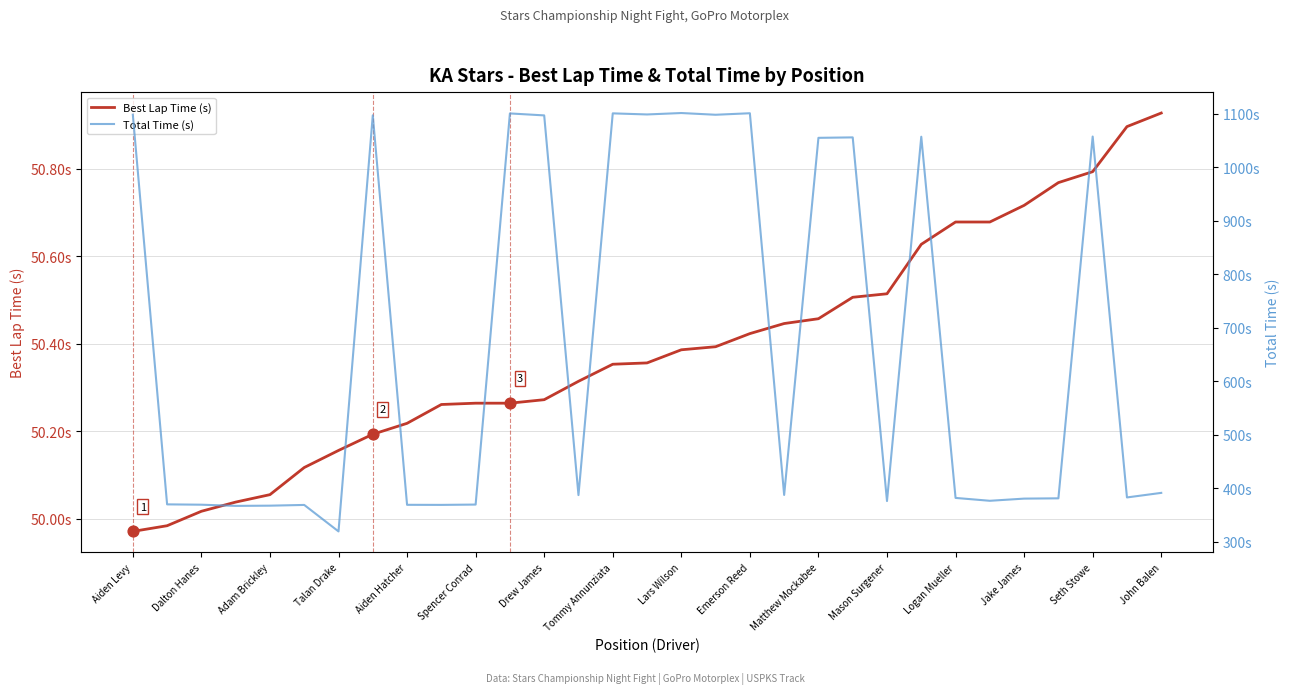

Which series has the largest Y range (max minus min)?

Total Time (s)